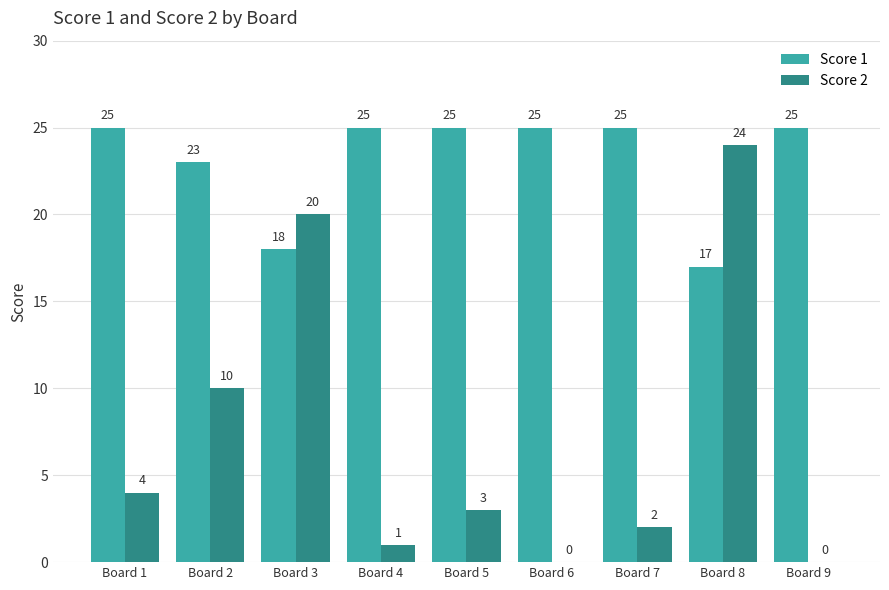

Count the number of data series in this chart.

2